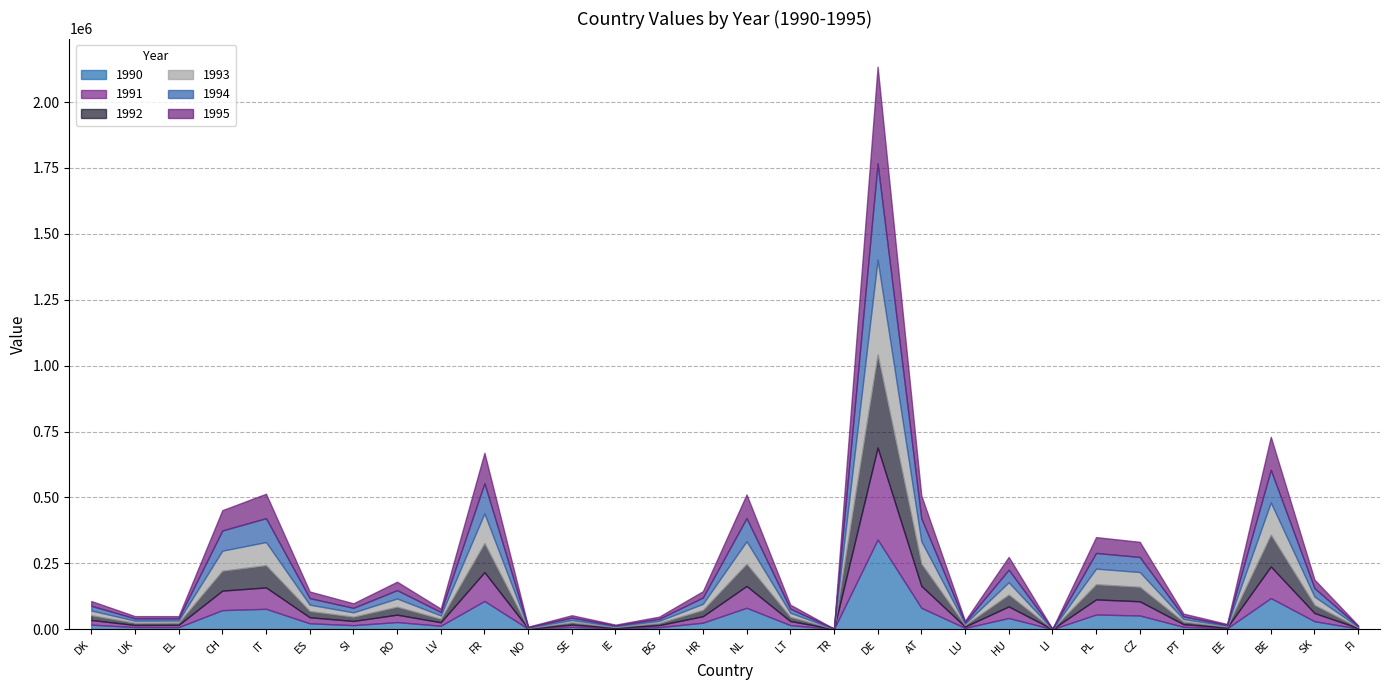

What is the difference between the maximum and second lowest values in the 1992 series?

352456